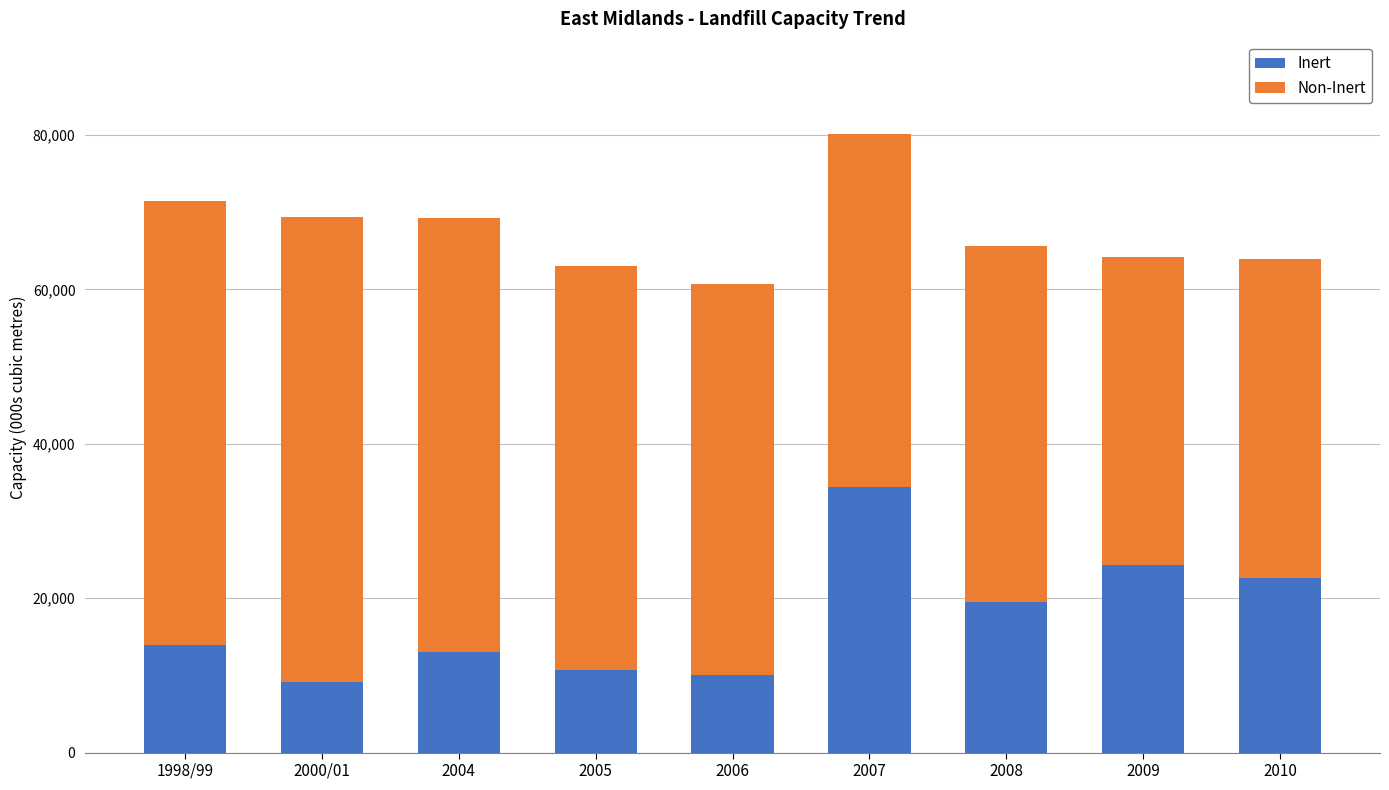

What is the approximate value of Inert at 2010?

22670.8